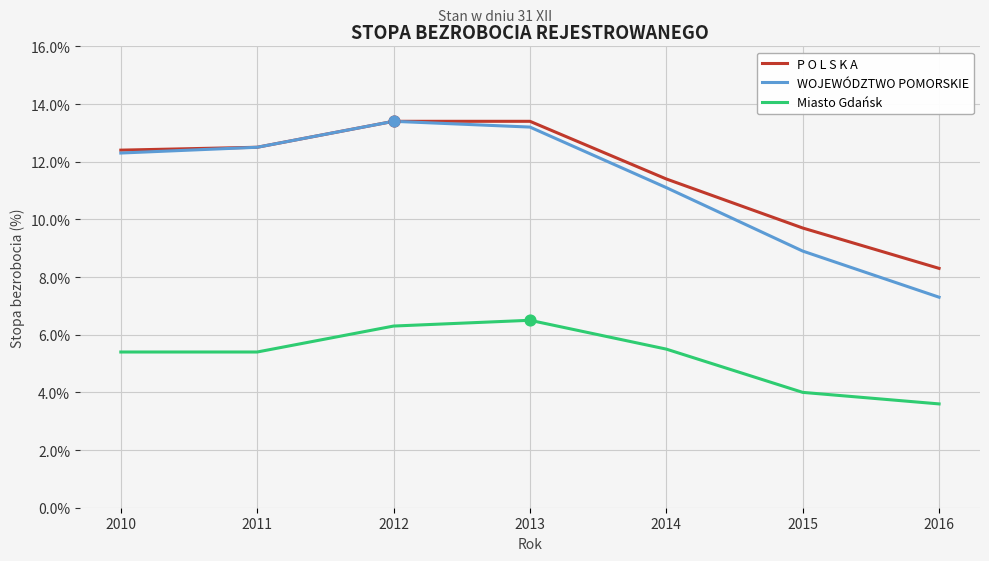

What are all the series names shown in the legend?

P O L S K A, WOJEWÓDZTWO POMORSKIE, Miasto Gdańsk